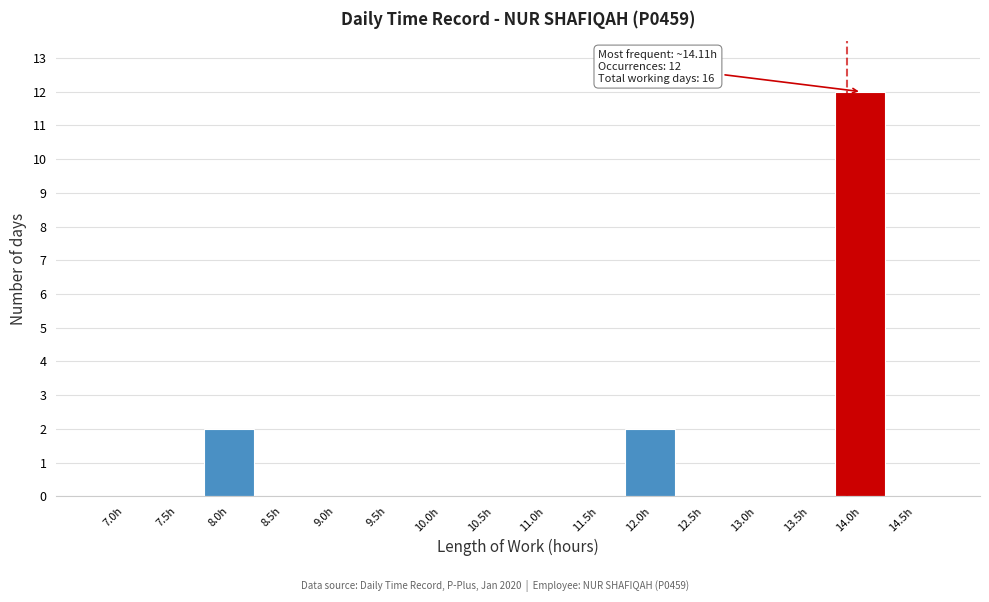

Reading right to left, extract all data points from this chart.

14.5h=0	14.0h=12	13.5h=0	13.0h=0	12.5h=0	12.0h=2	11.5h=0	11.0h=0	10.5h=0	10.0h=0	9.5h=0	9.0h=0	8.5h=0	8.0h=2	7.5h=0	7.0h=0